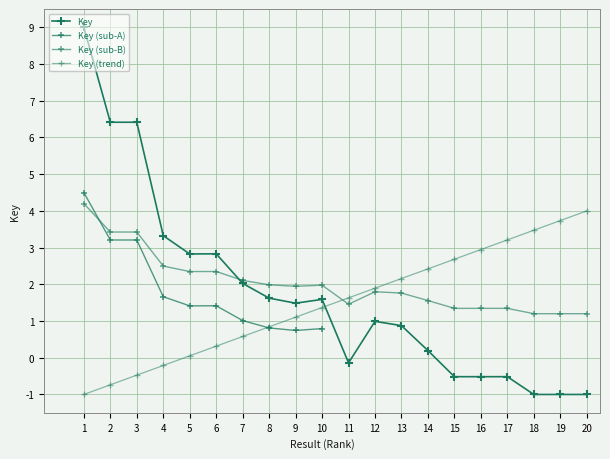

What is the difference between the maximum and minimum values?

10.0